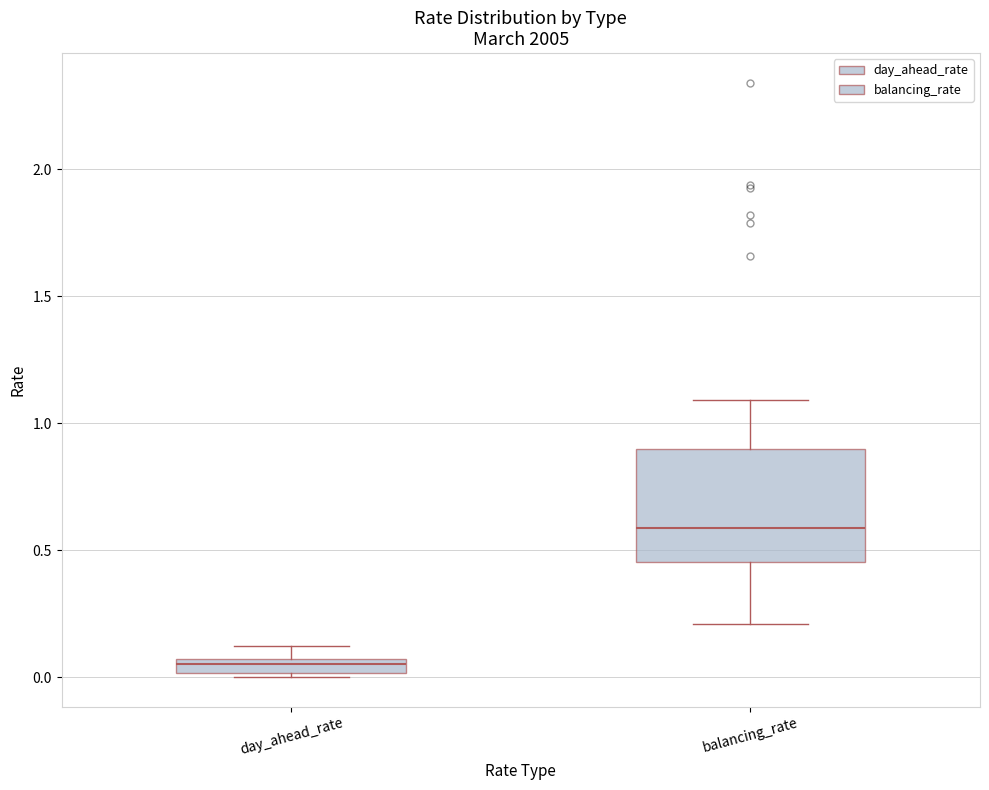

Which box is the tallest, from its lower edge to its upper edge?

balancing_rate